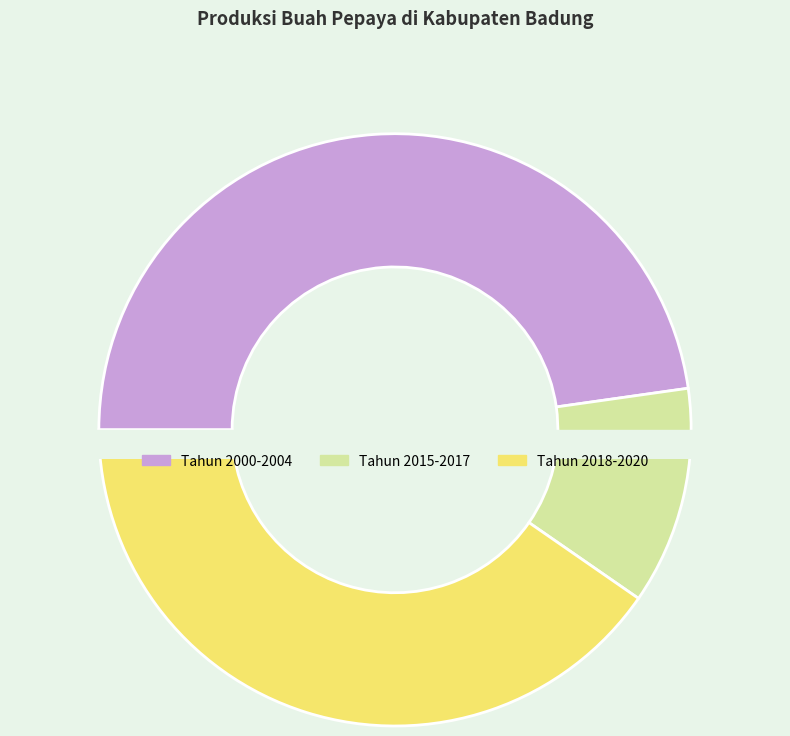

To the nearest percent, what is the difference between the Tahun 2017 and Tahun 2003 slice percentages?

13%